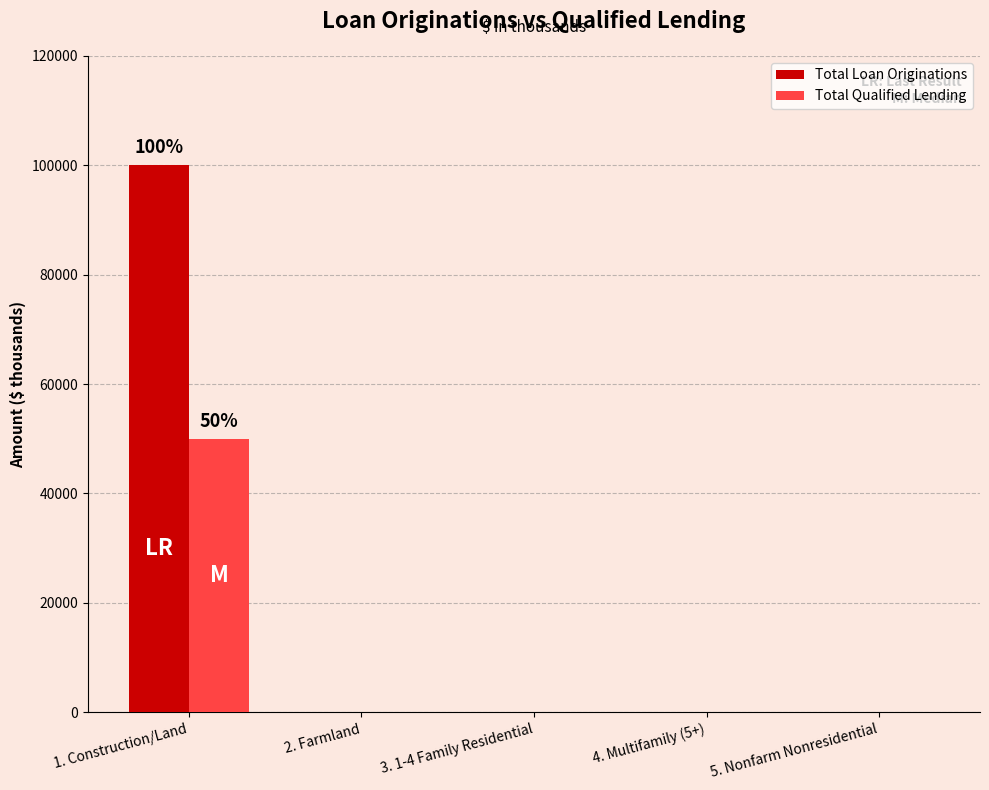

At which category is the sum across all series the highest?

1. Construction/Land